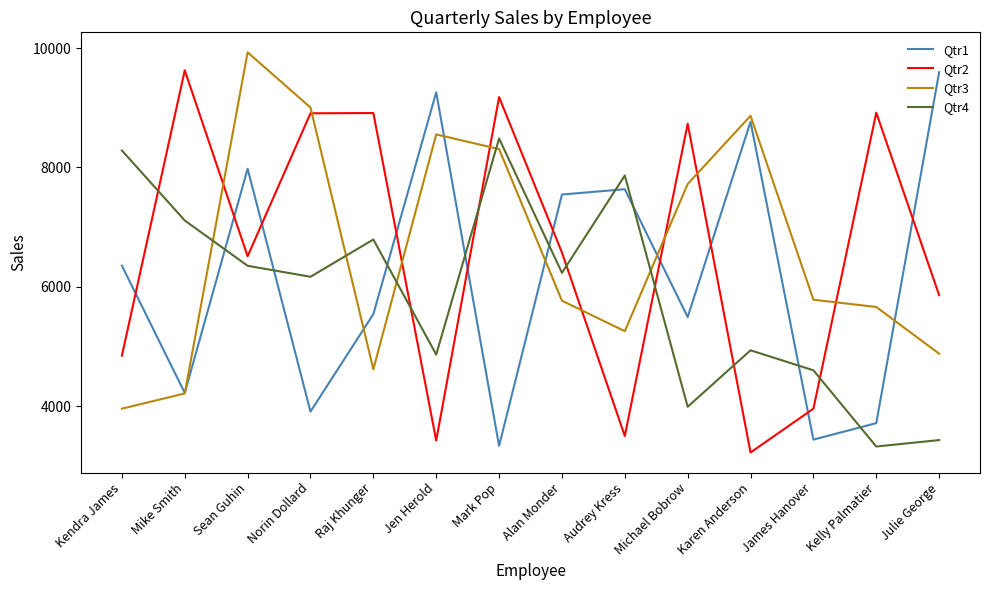

At which category does the chart reach its peak across all series?

Sean Guhin